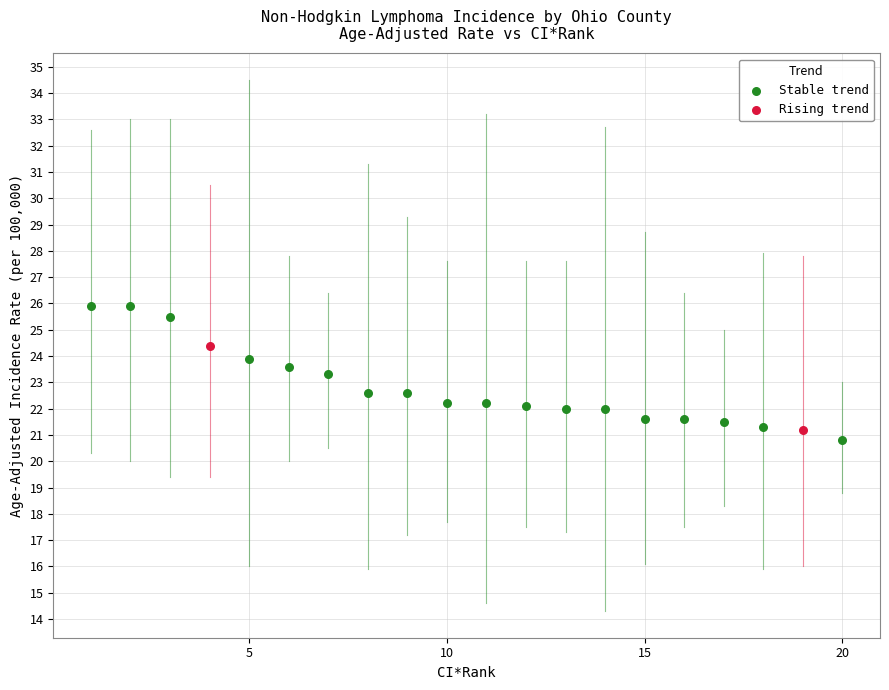

What are all the series names shown in the legend?

Stable trend, Rising trend